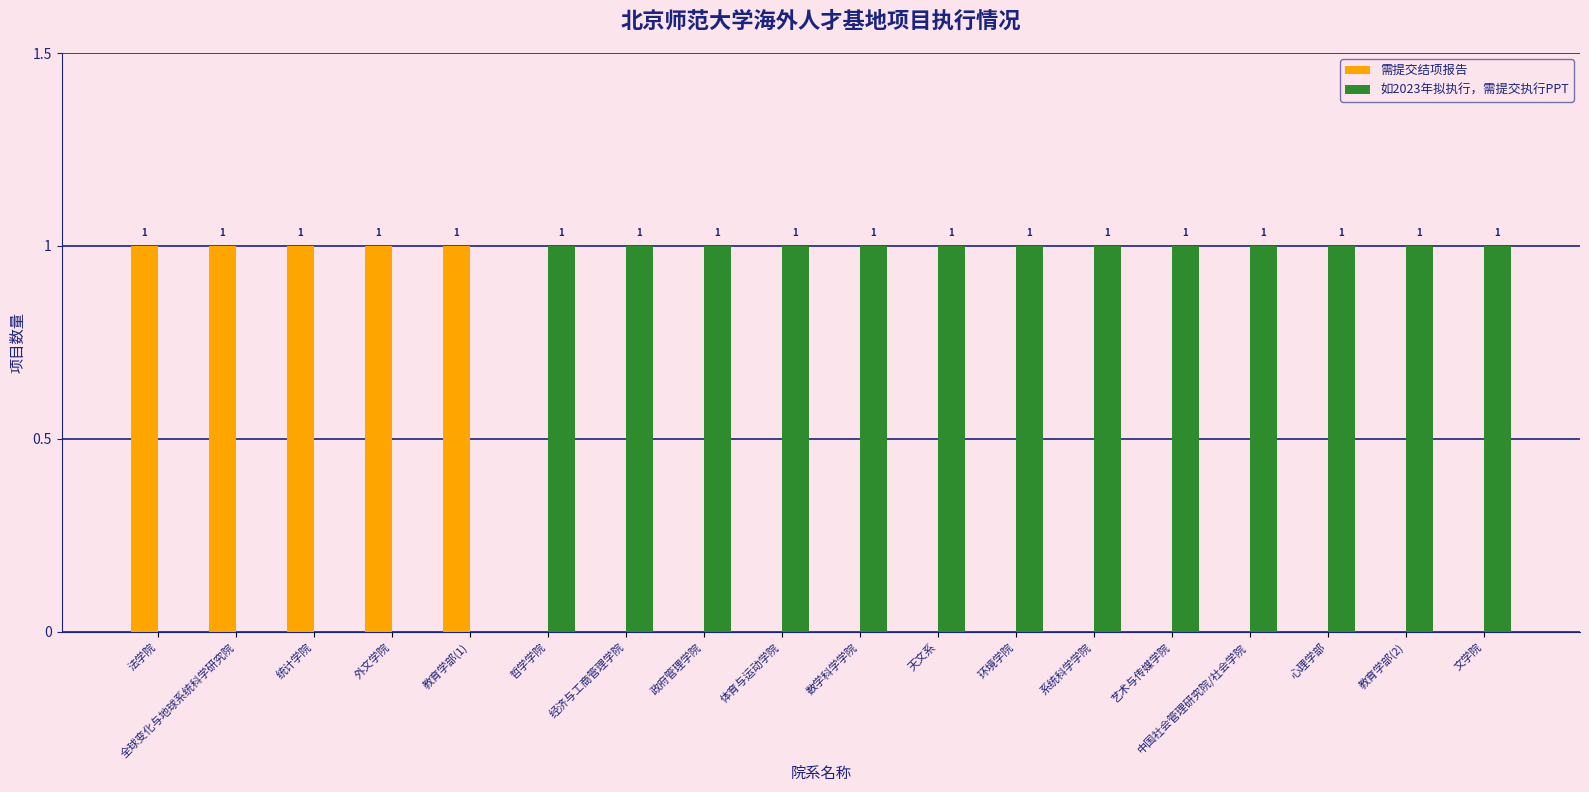

What is the sum of all 需提交结项报告 values?

5